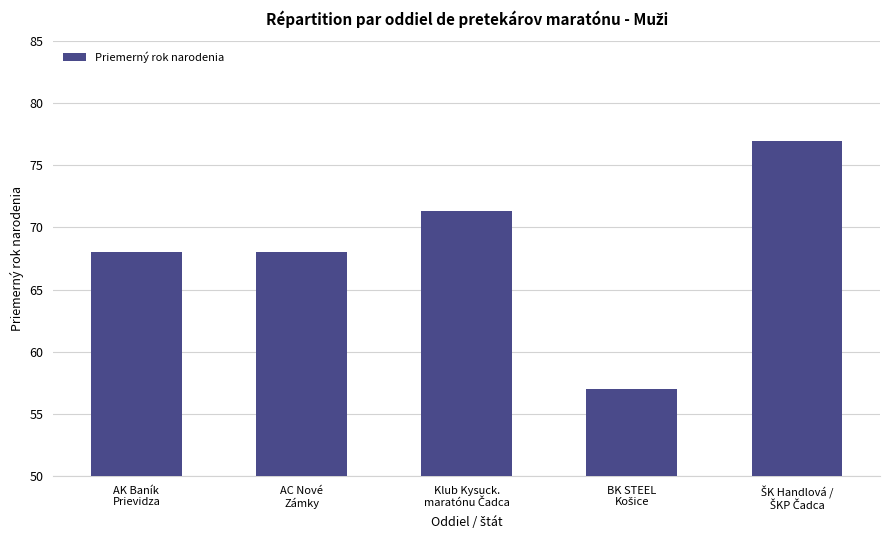

Does the chart contain stacked bars?

No